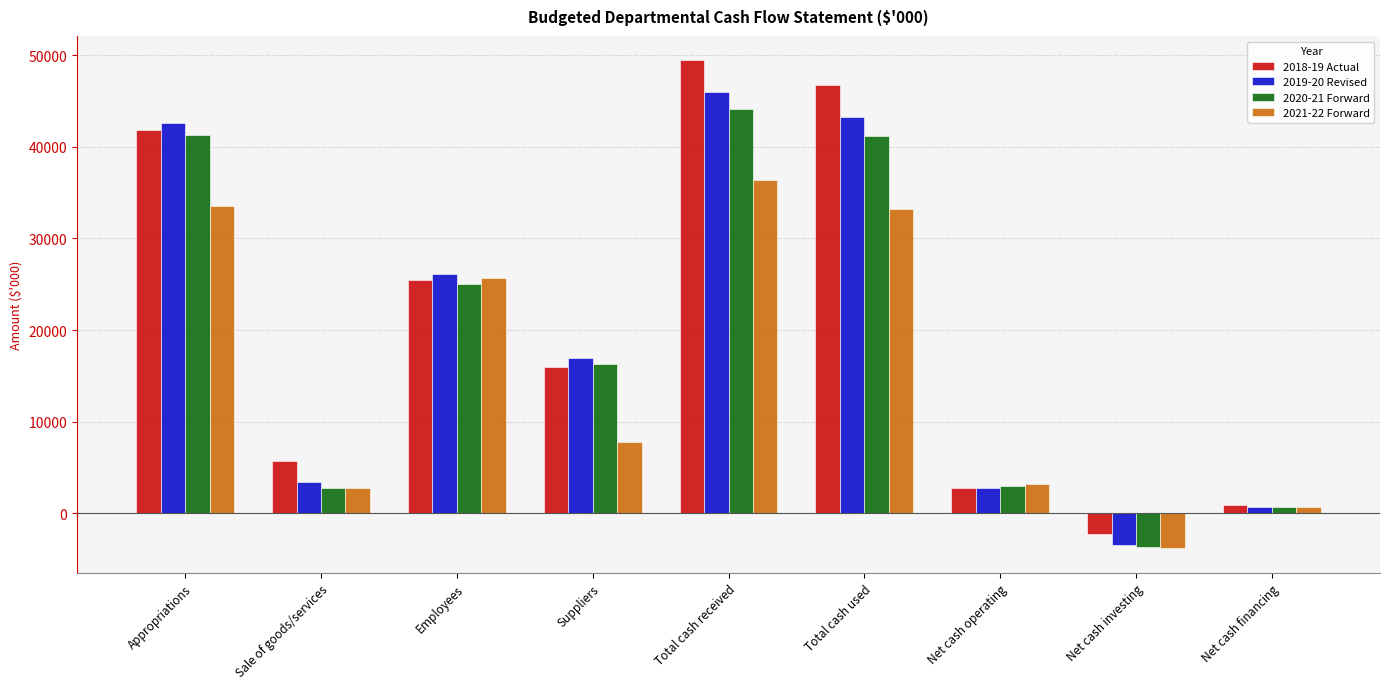

Where does the 2021-22 Forward series first go above 7769?

Appropriations